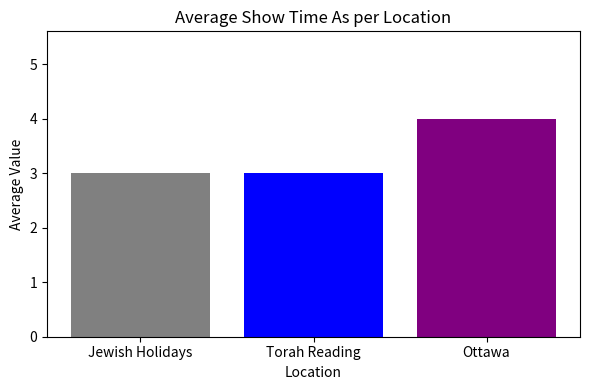

What is the maximum value shown in the chart?

4